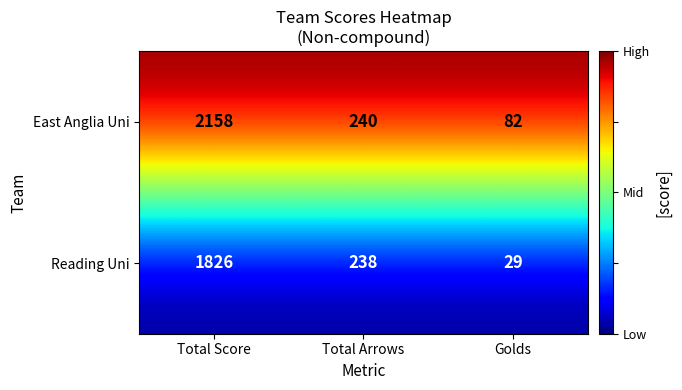

At which category is the sum across all series the highest?

Total Score